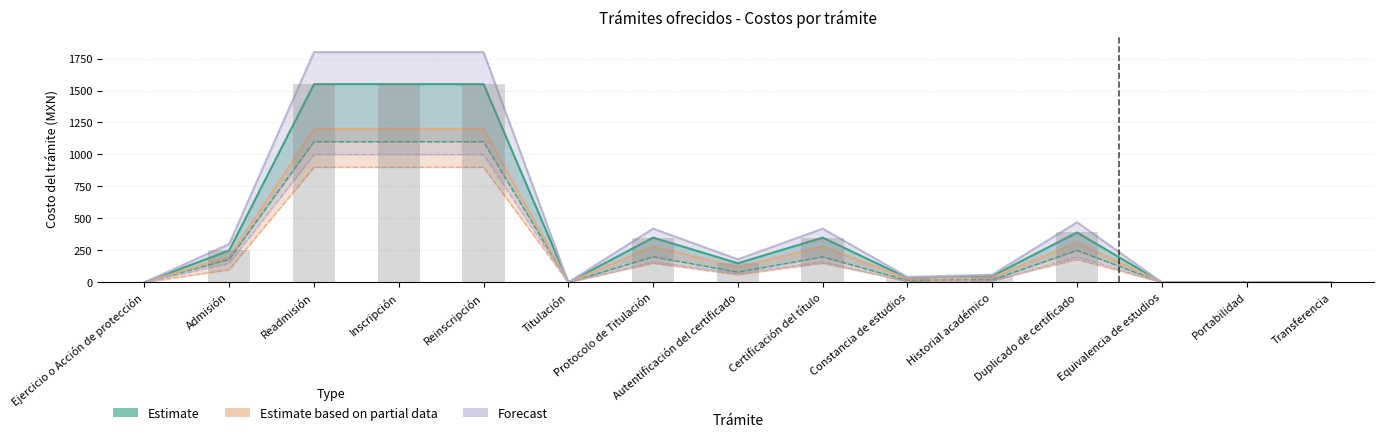

The value of Estimate at Equivalencia de estudios is 0. True or false?

True